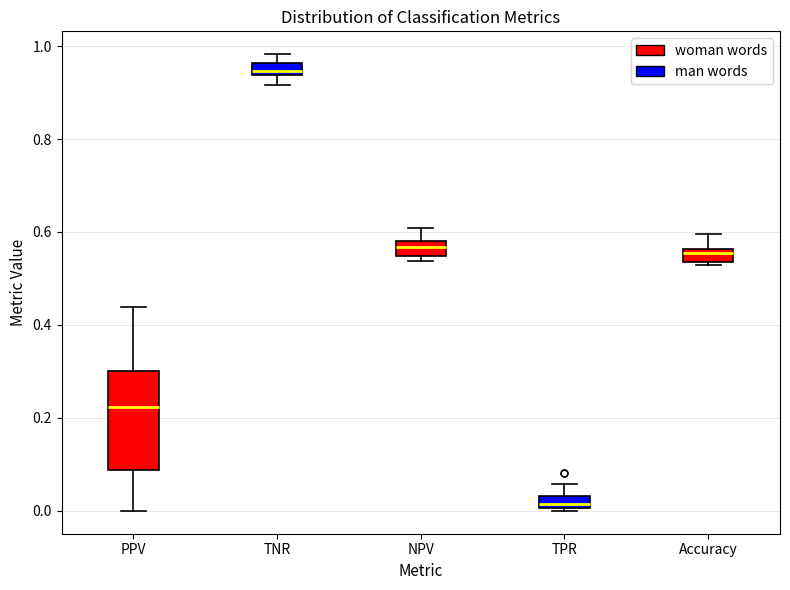

Which box has the highest median line?

TNR